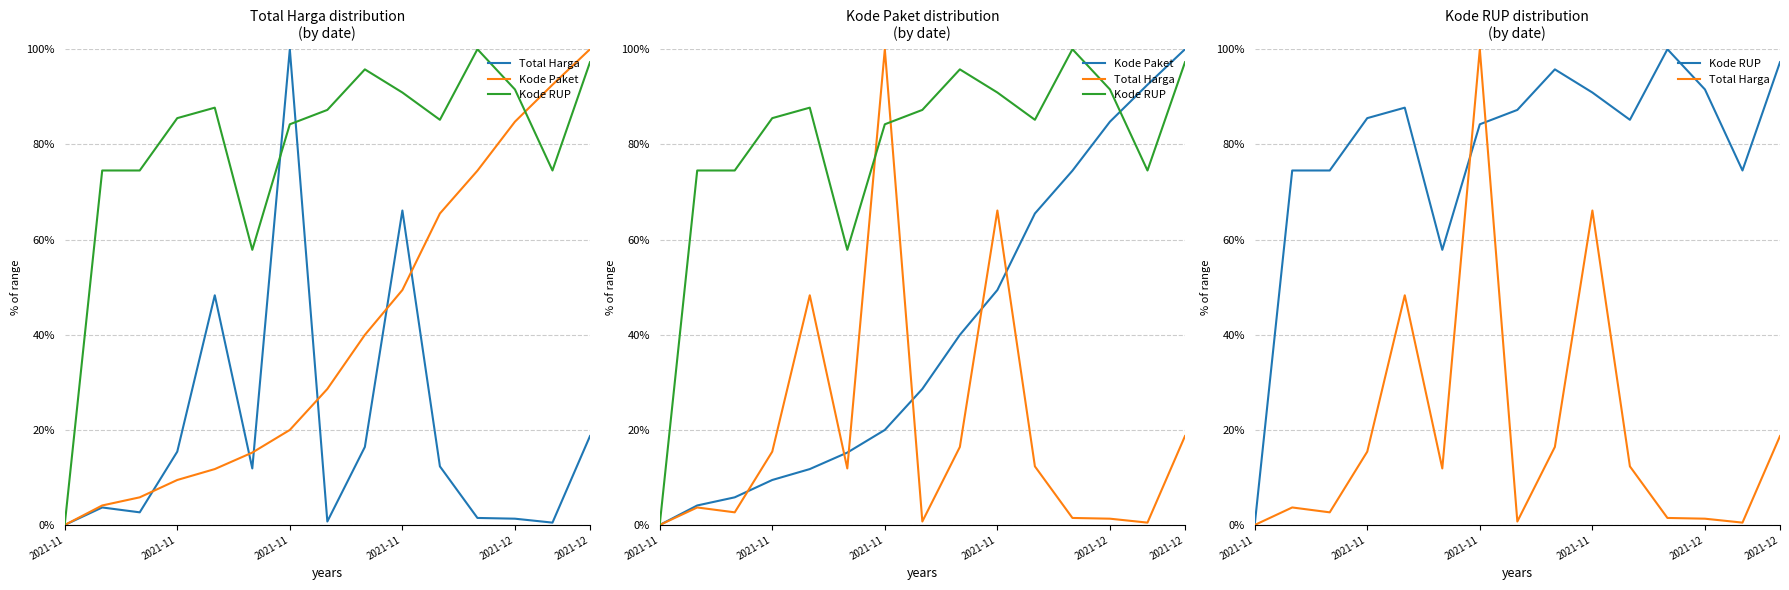

Rank the series by their maximum value, from lowest to highest.

Total Harga, Kode Paket, Kode RUP